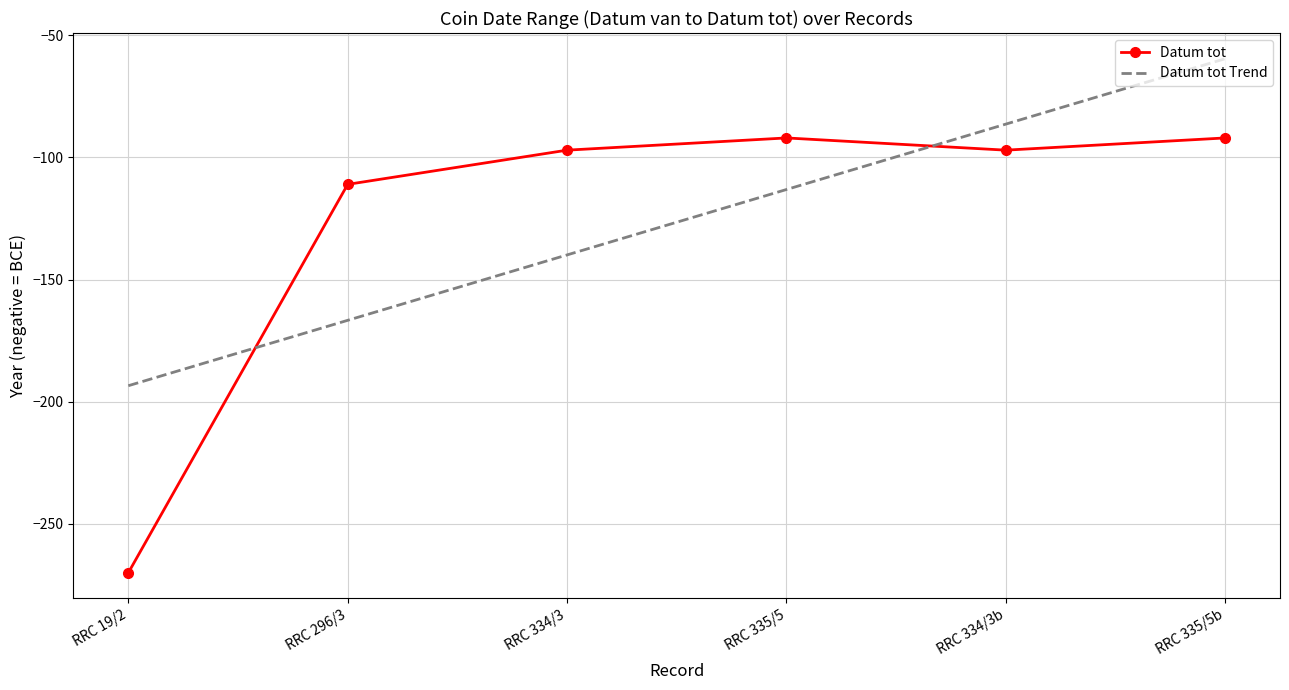

At which label is Datum tot closest to -181?

RRC 296/3